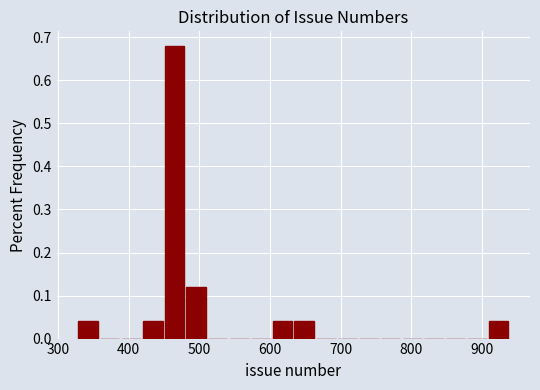

Read against the x-axis, roughly where is the centre of the tallest bar?

460